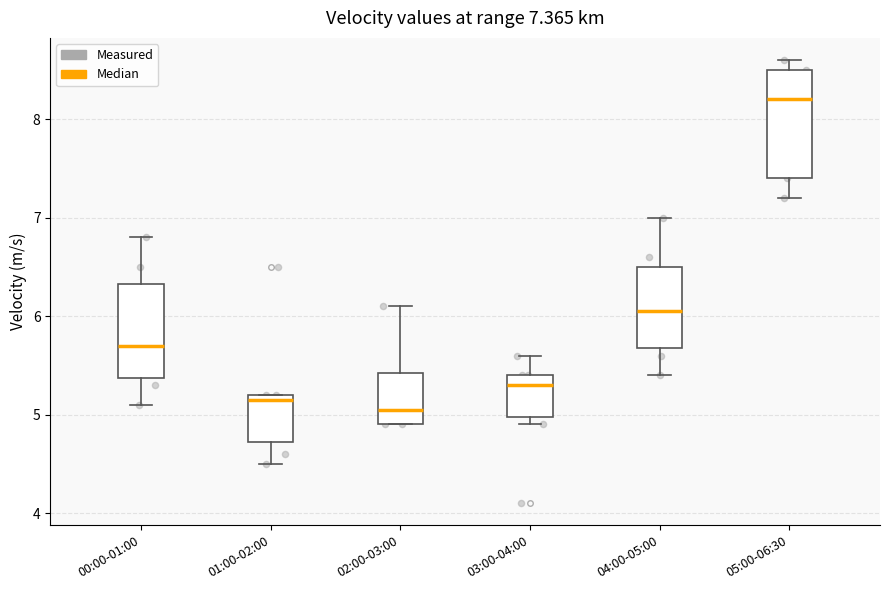

Which box's median line is the highest?

05:00-06:30